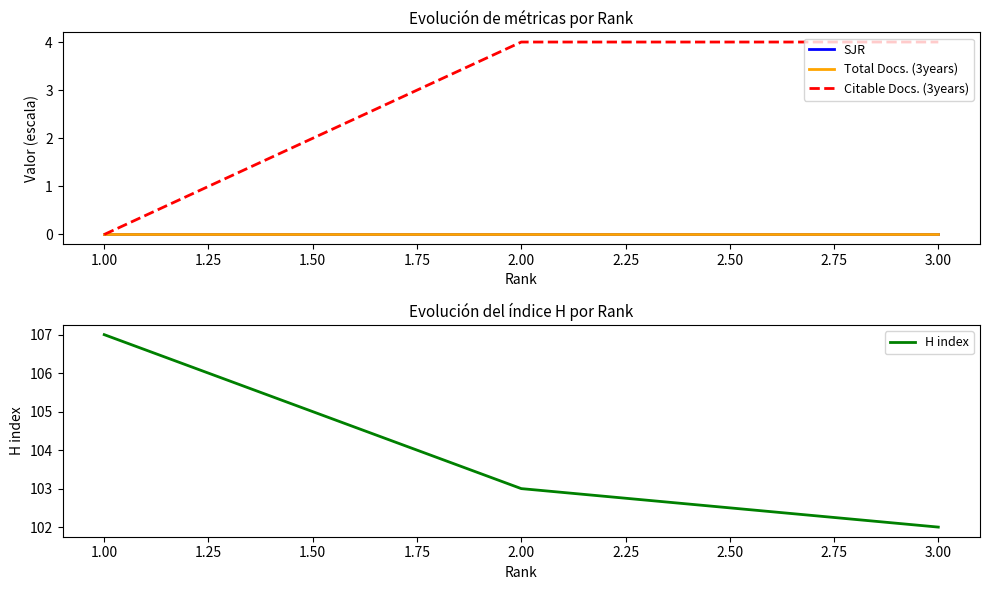

Rank the categories by H index value from lowest to highest.

3.00, 2.00, 1.00